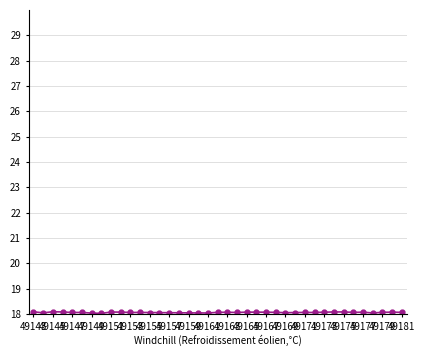

What is the value of the 23rd point from the left?

18.1